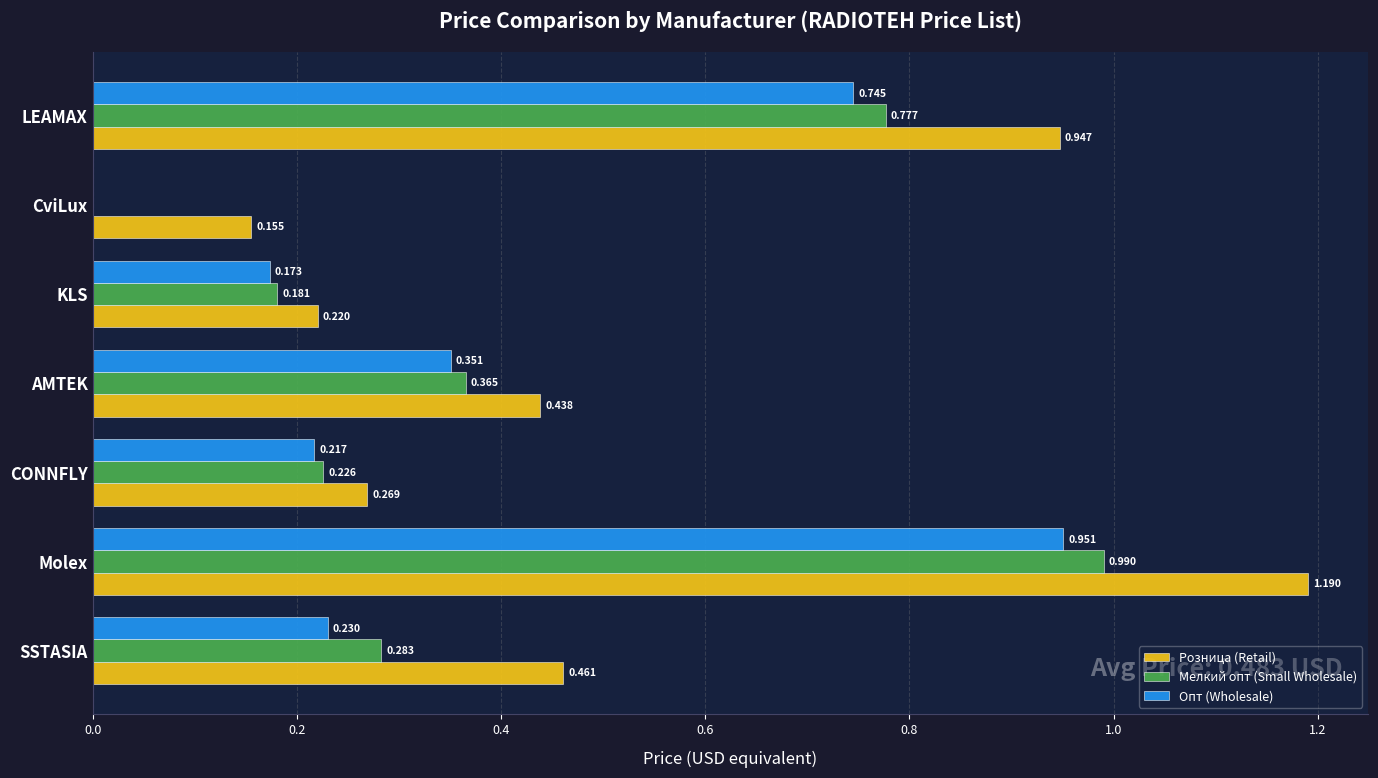

Which category has the highest value in the Мелкий опт (Small Wholesale) series?

Molex